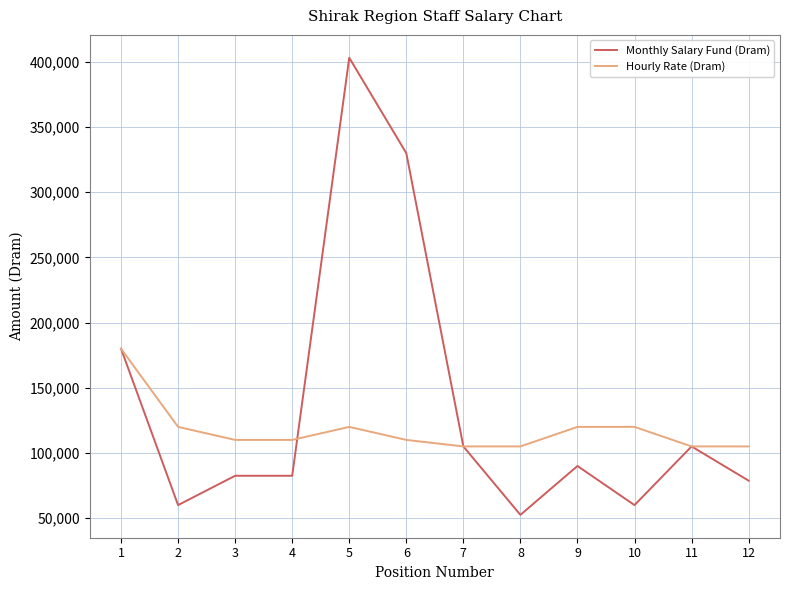

What is the difference between the maximum and minimum values in the Monthly Salary Fund (Dram) series?

350700